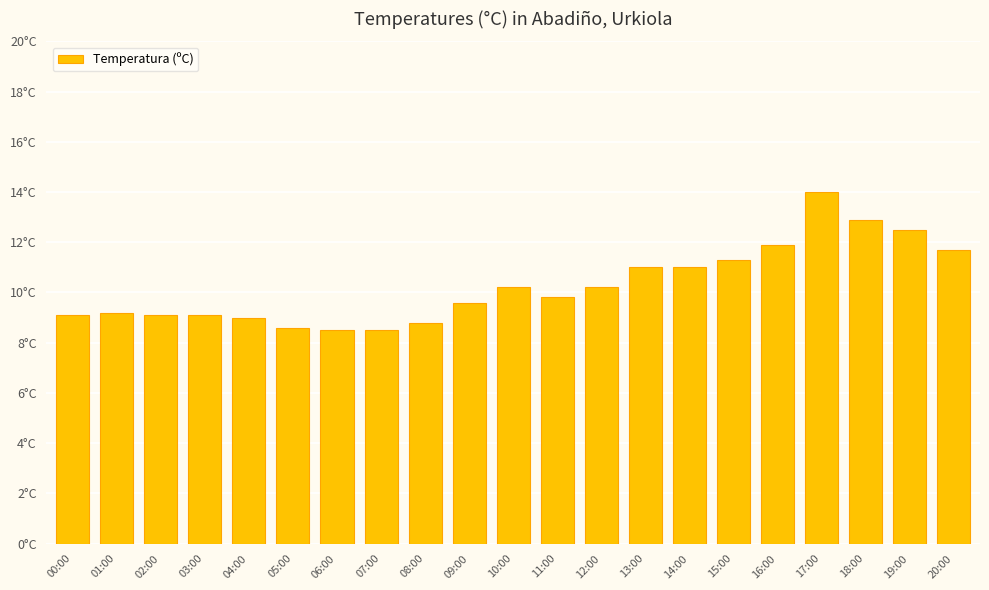

What is the ratio of the value at 14:00 to the value at 09:00?

1.1